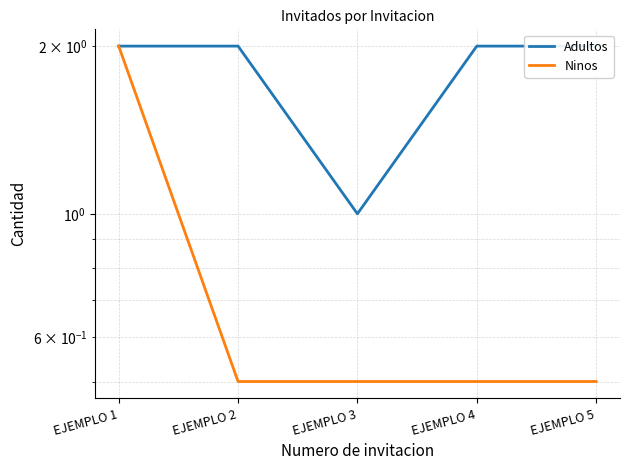

Between EJEMPLO 3 and EJEMPLO 5, which is larger?

EJEMPLO 5